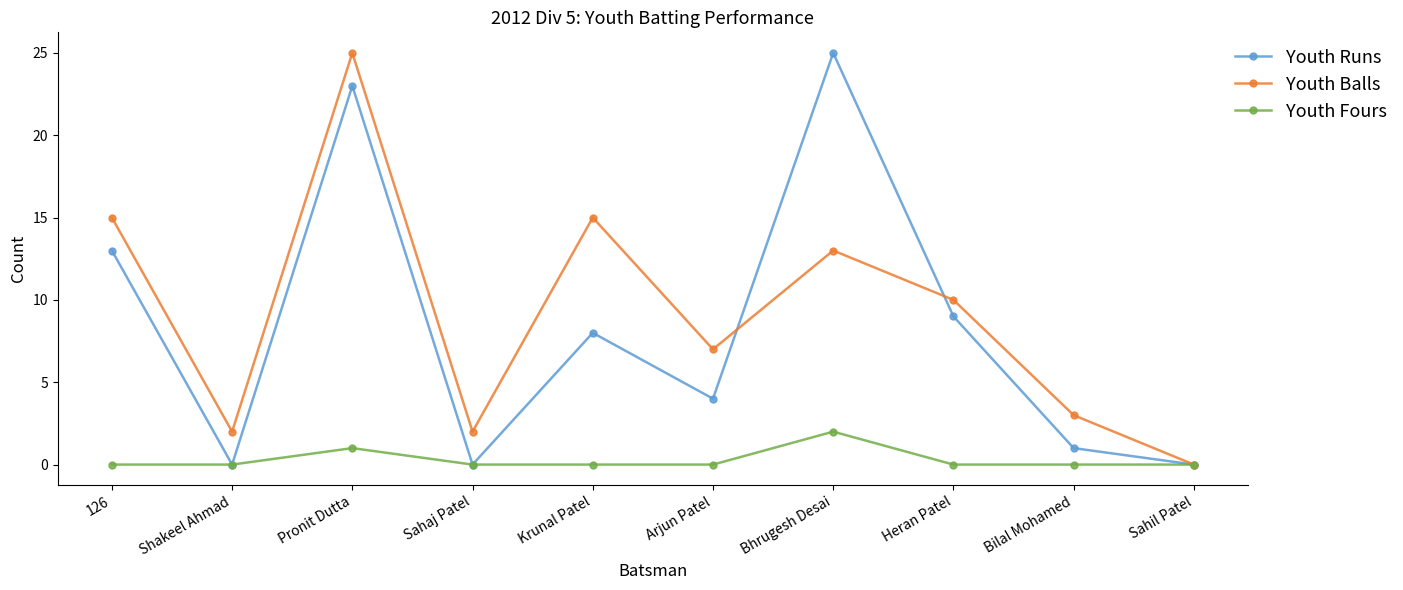

Between Krunal Patel and Arjun Patel, which series saw the biggest shift?

Youth Balls